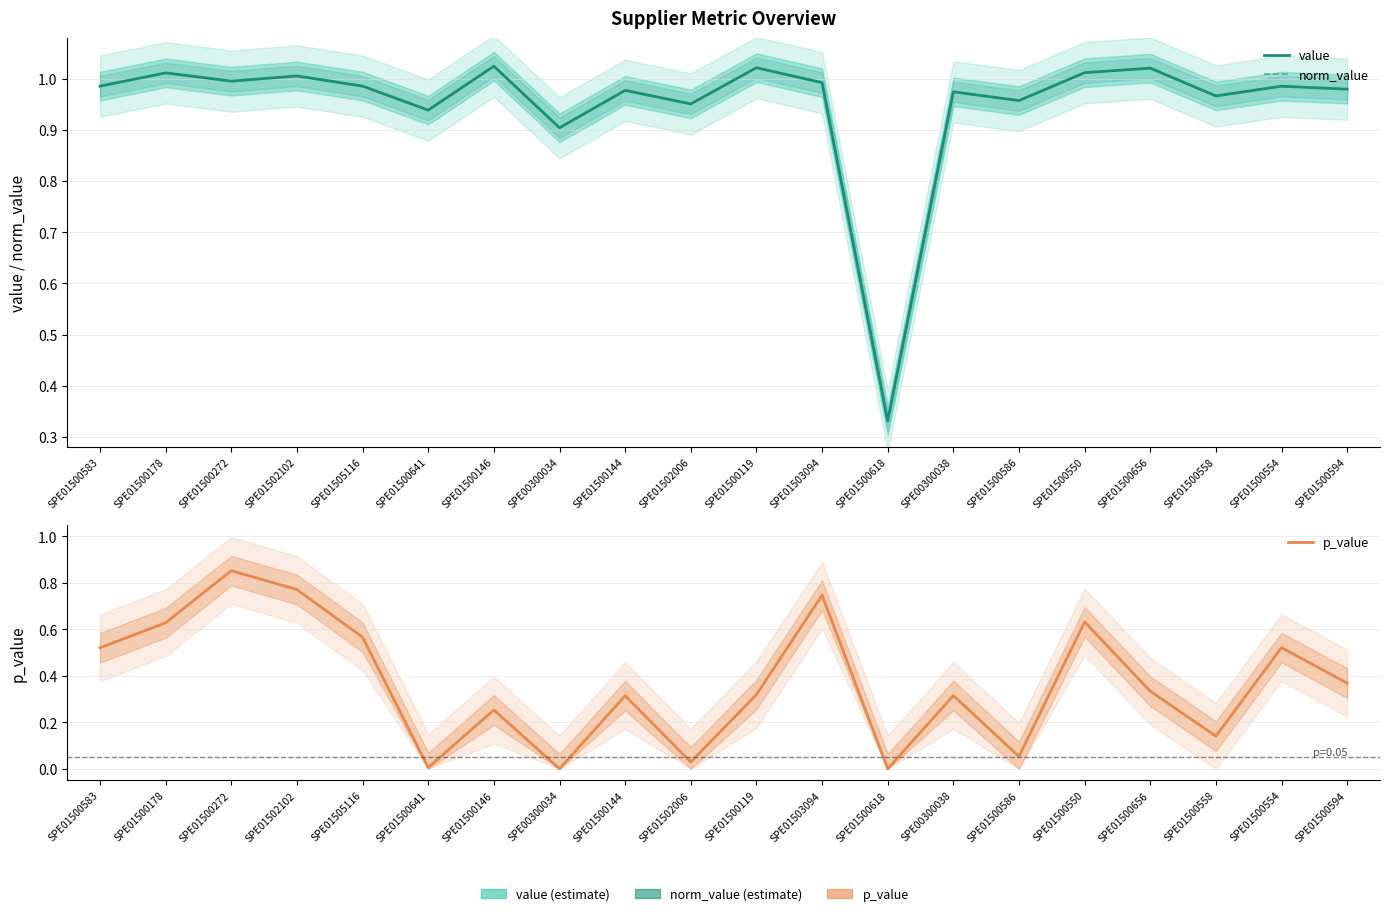

What is the label of the 1st point from the left?

SPE01500583